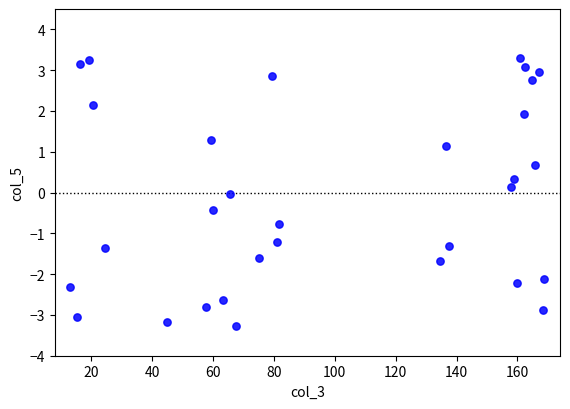

What is the range of X values (max minus min)?

155.8